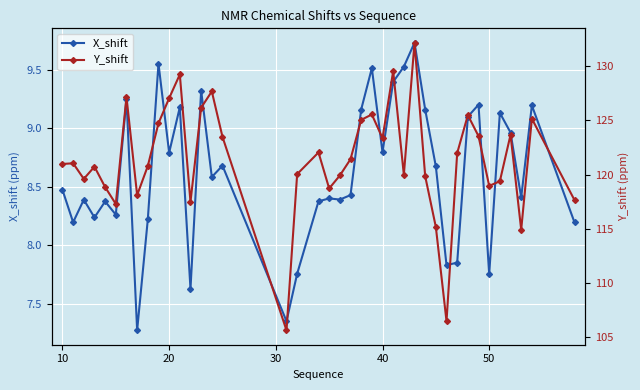

How many lines are shown in the chart?

2